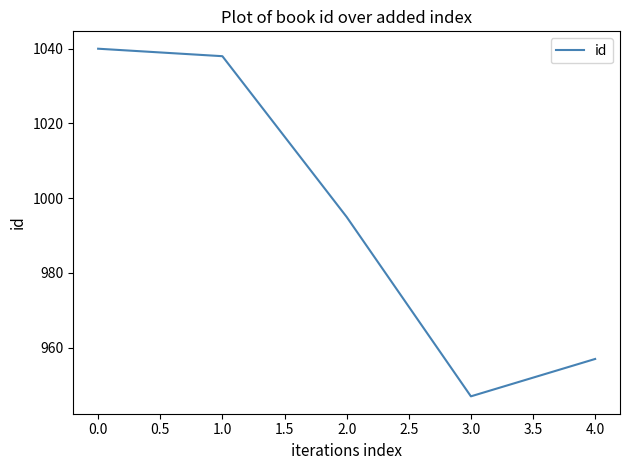

At which category does the chart reach its minimum across all series?

3.0